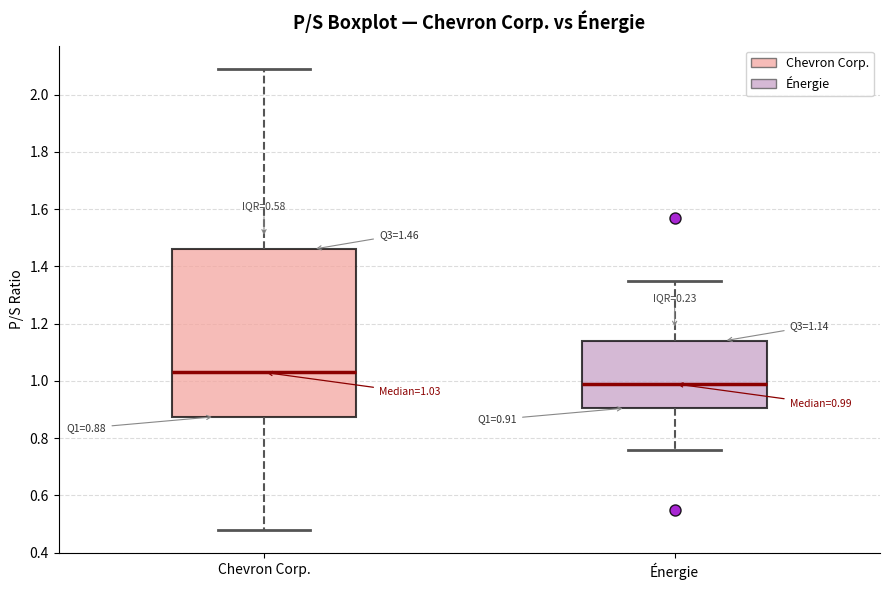

Which box has the highest median line?

Chevron Corp.